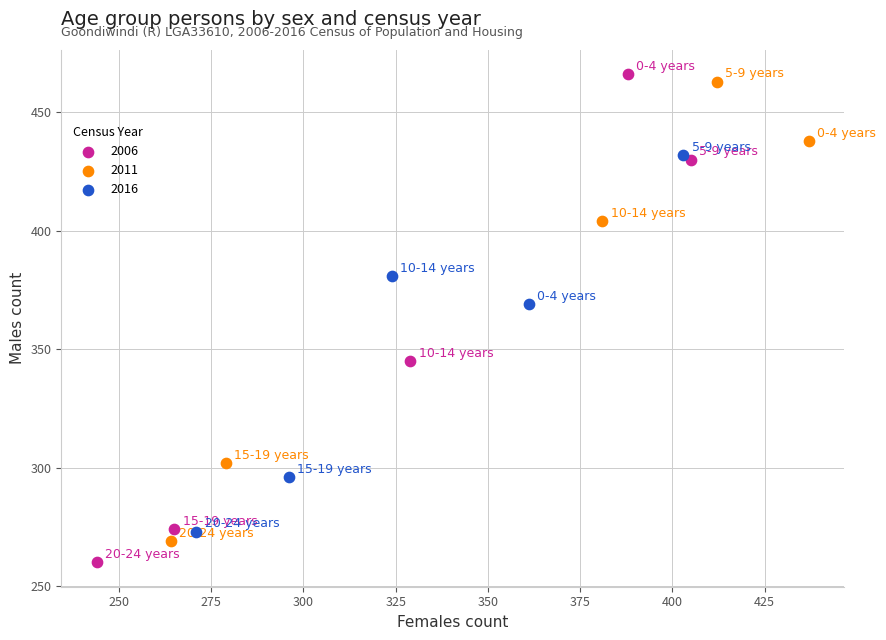

Which series reaches the minimum Y coordinate?

2006